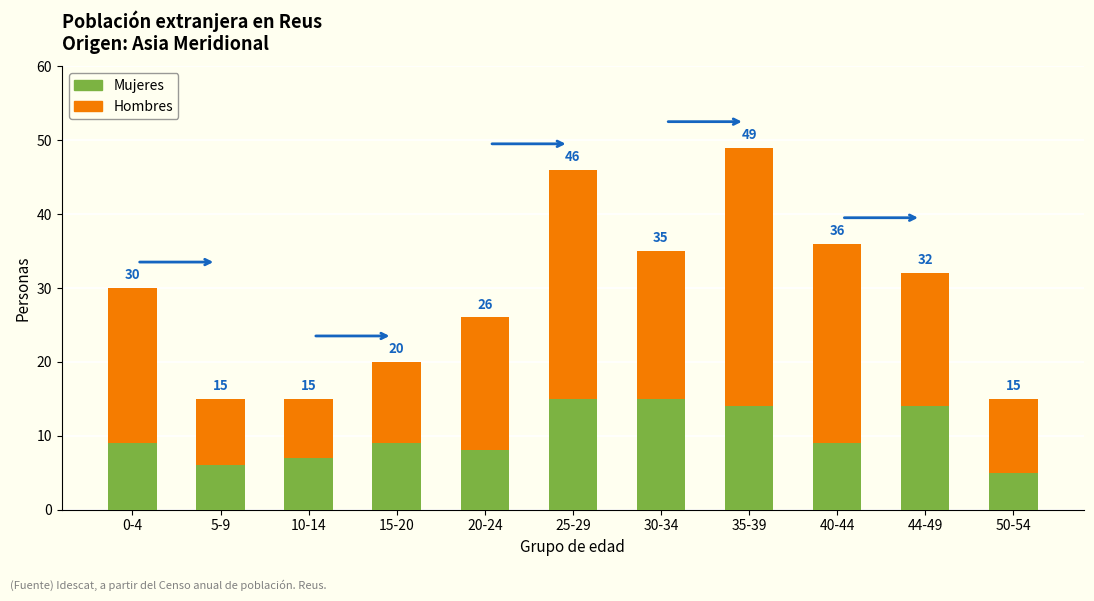

Rank the categories by Hombres value from highest to lowest.

35-39, 25-29, 40-44, 0-4, 30-34, 20-24, 44-49, 15-20, 50-54, 5-9, 10-14